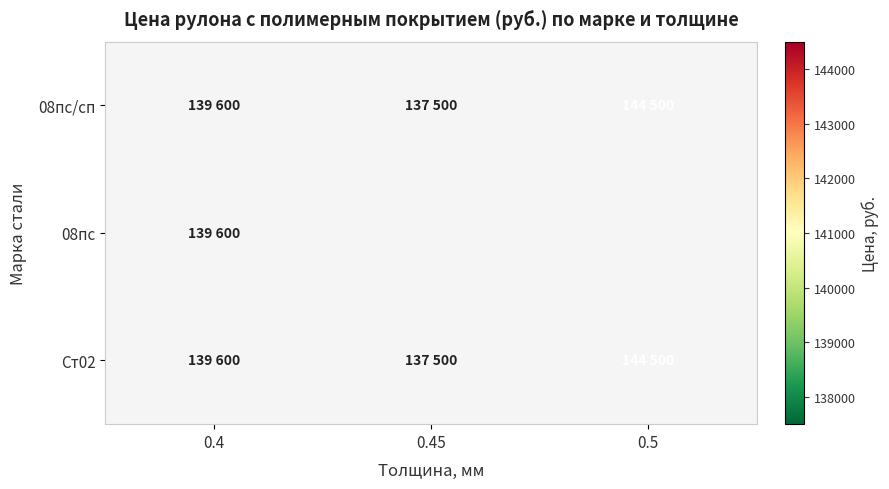

How many 08пс/сп values are between 137500 and 144500?

3